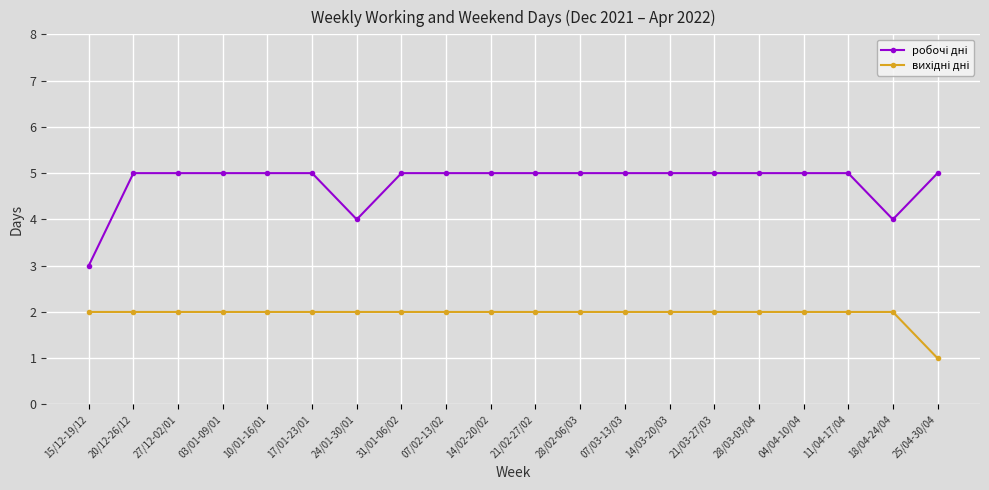

Which label corresponds to the smallest value in the chart?

25/04-30/04